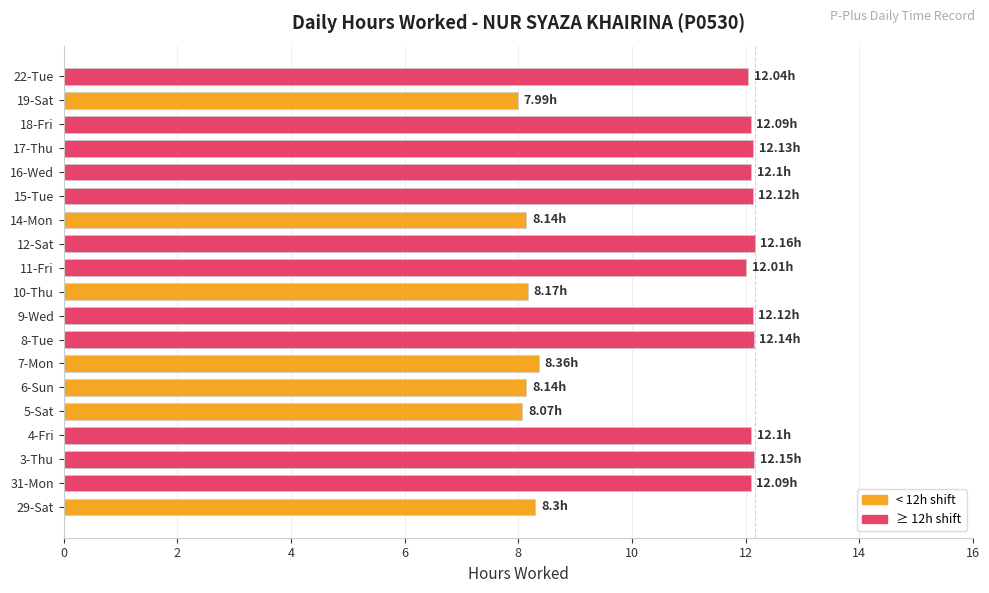

How many distinct data groups are displayed?

1